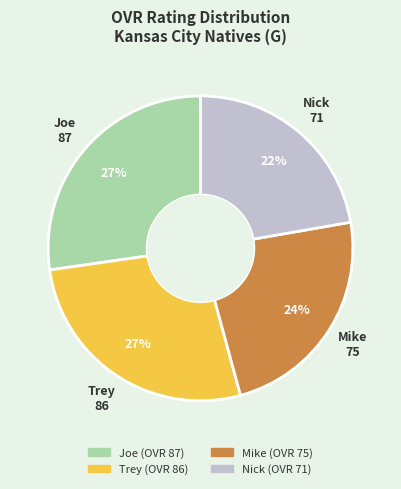

Does any single category account for the majority?

No